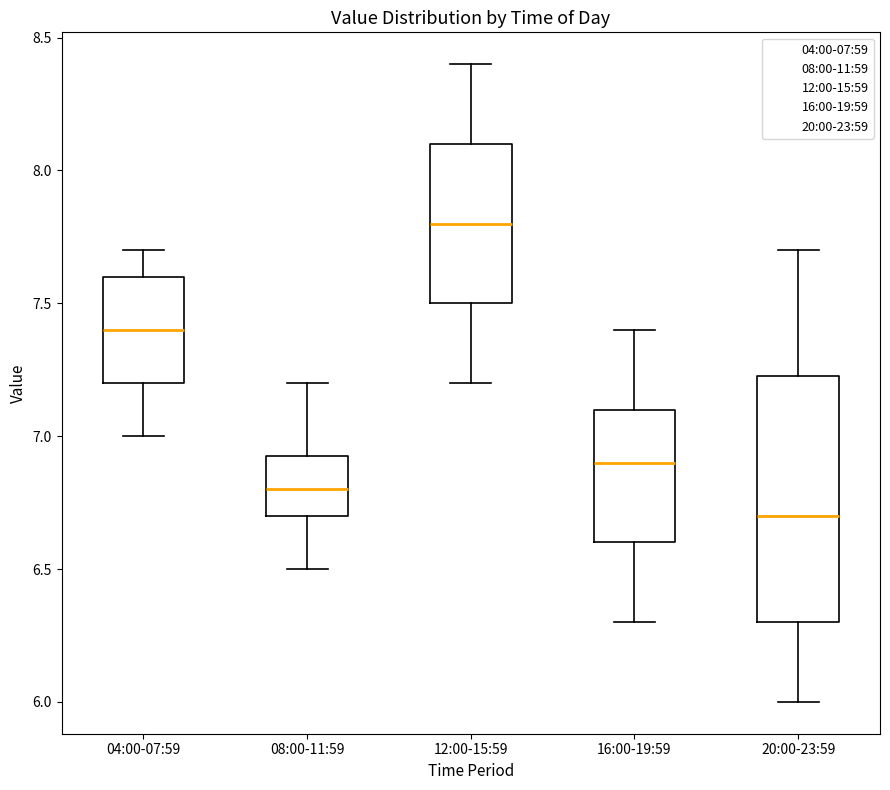

Which box's median line is the highest?

12:00-15:59